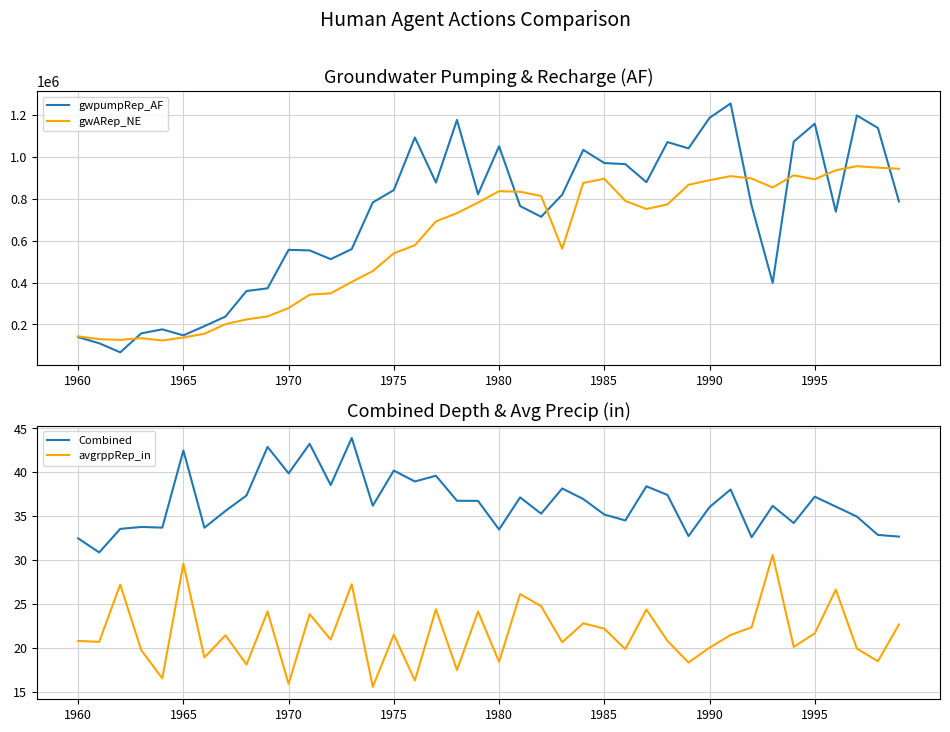

True or false: avgrppRep_in has a value of 21.5 at 1975.

True